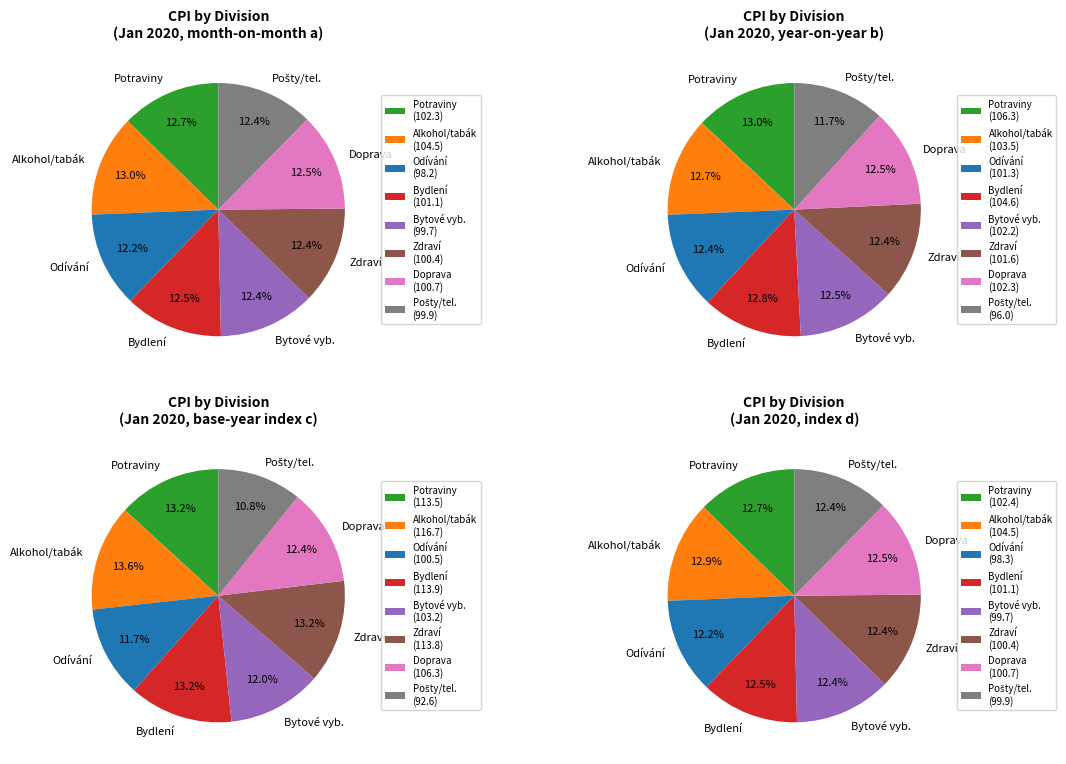

What is the change in value from Alkoholické nápoje, tabák to Odívání a obuv?

-6.3